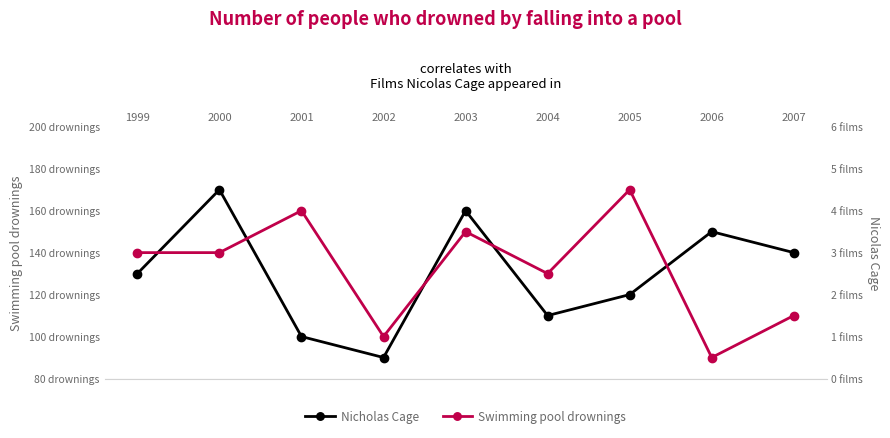

At how many categories does at least one series exceed 3?

8